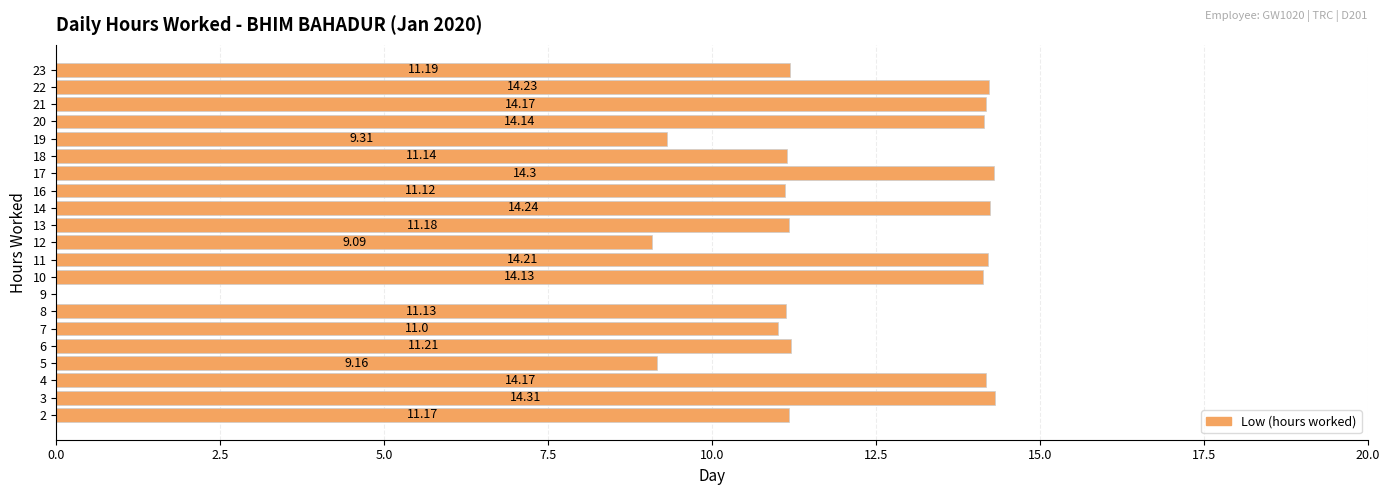

Which has a higher value, 22 or 19?

22